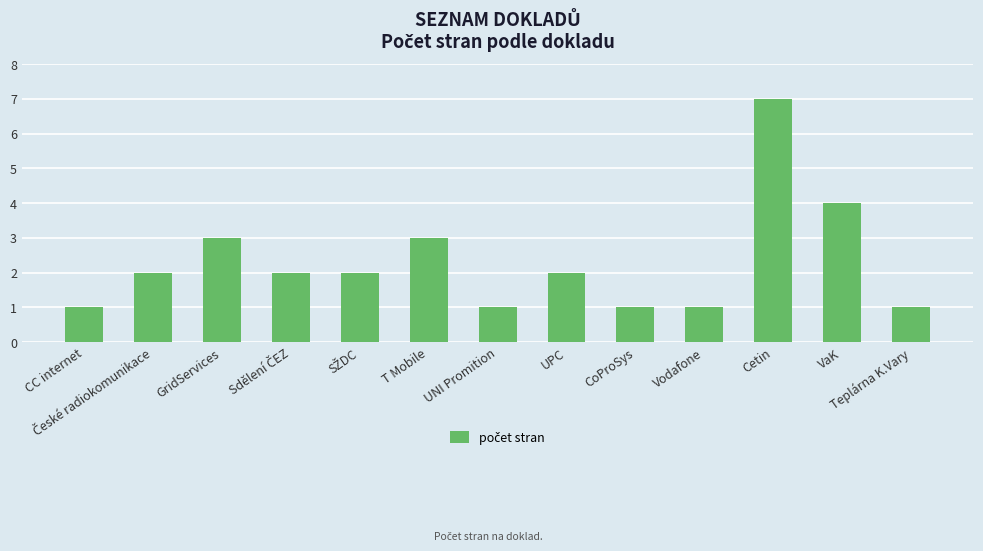

Between VaK and UNI Promition, which is larger?

VaK